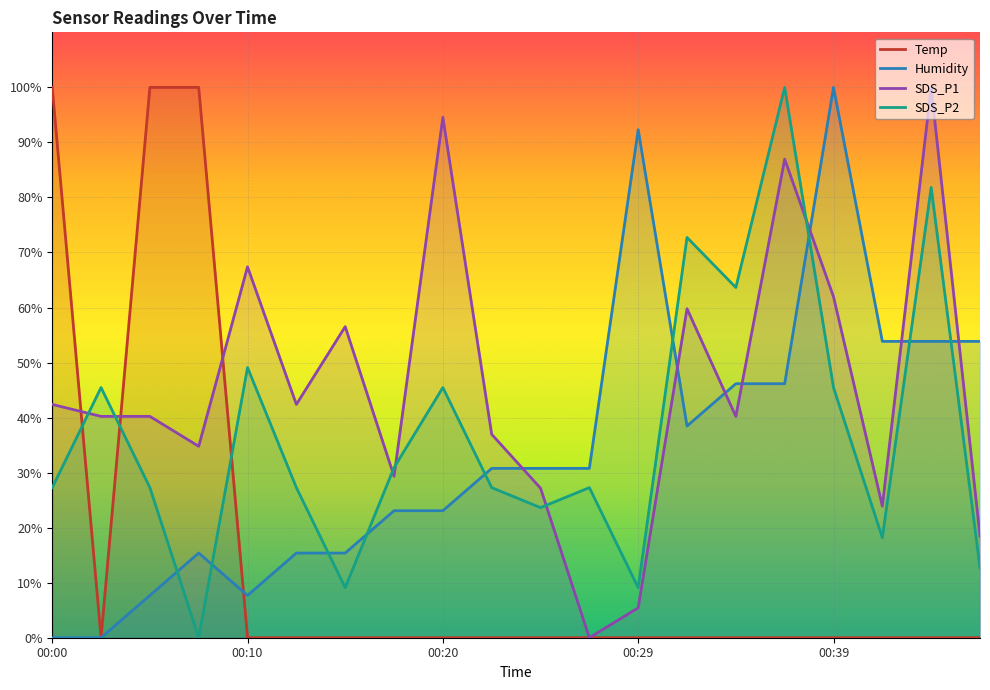

Between 00:10 and 00:25, which series saw the biggest shift?

SDS_P1